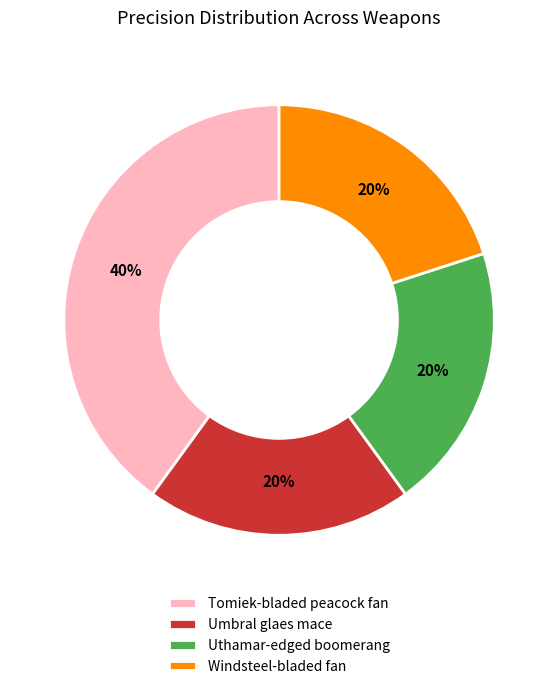

Approximately how many times larger is the value at Uthamar-edged boomerang compared to Umbral glaes mace?

1.0